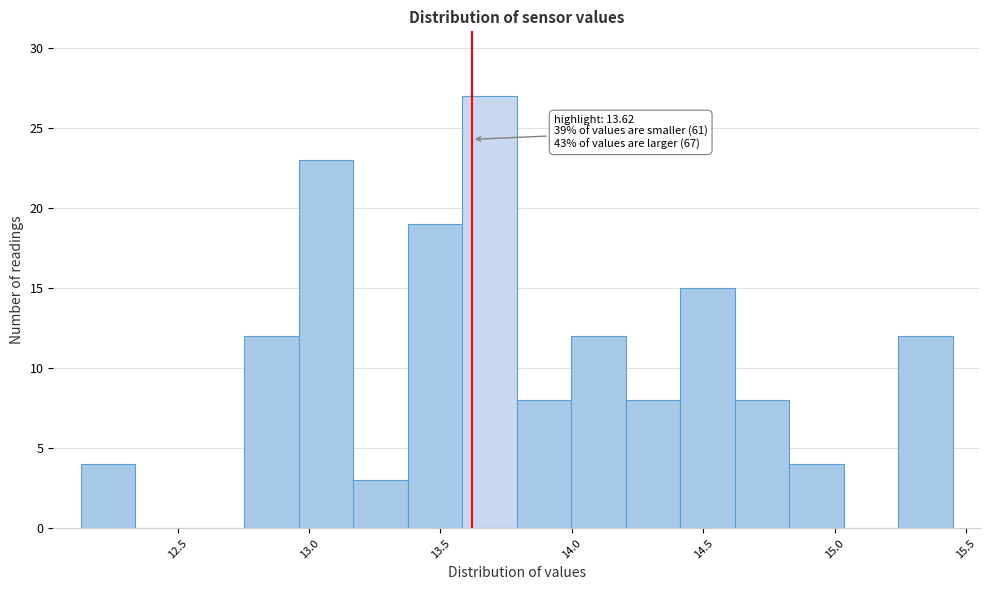

Over which range of the x-axis is the bar tallest?

13.60 to 13.80